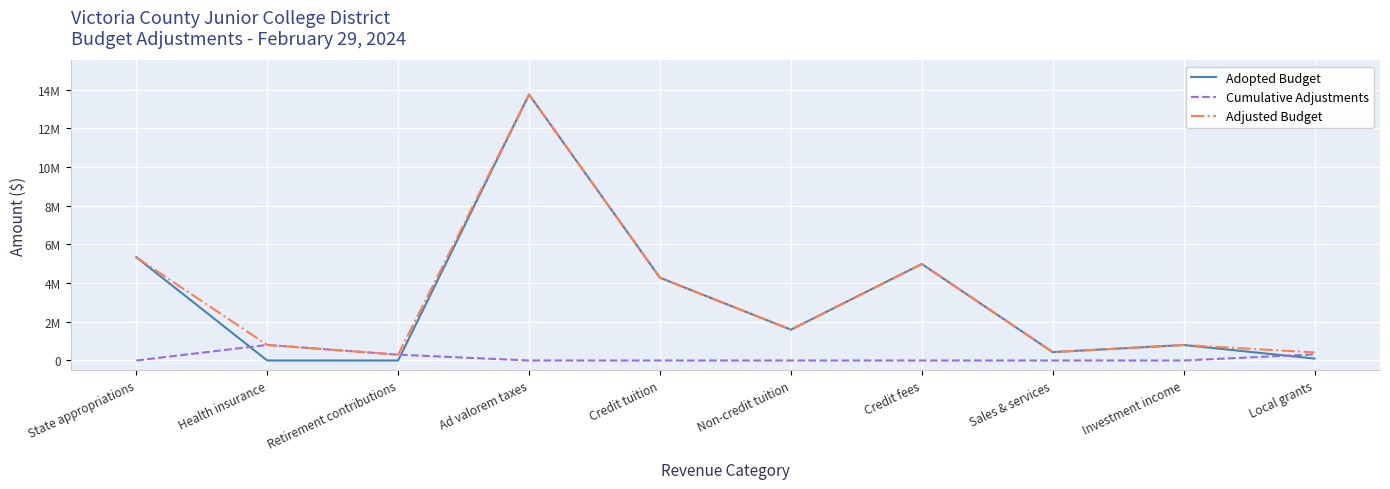

What is the sum of all Adjusted Budget values?

32683121